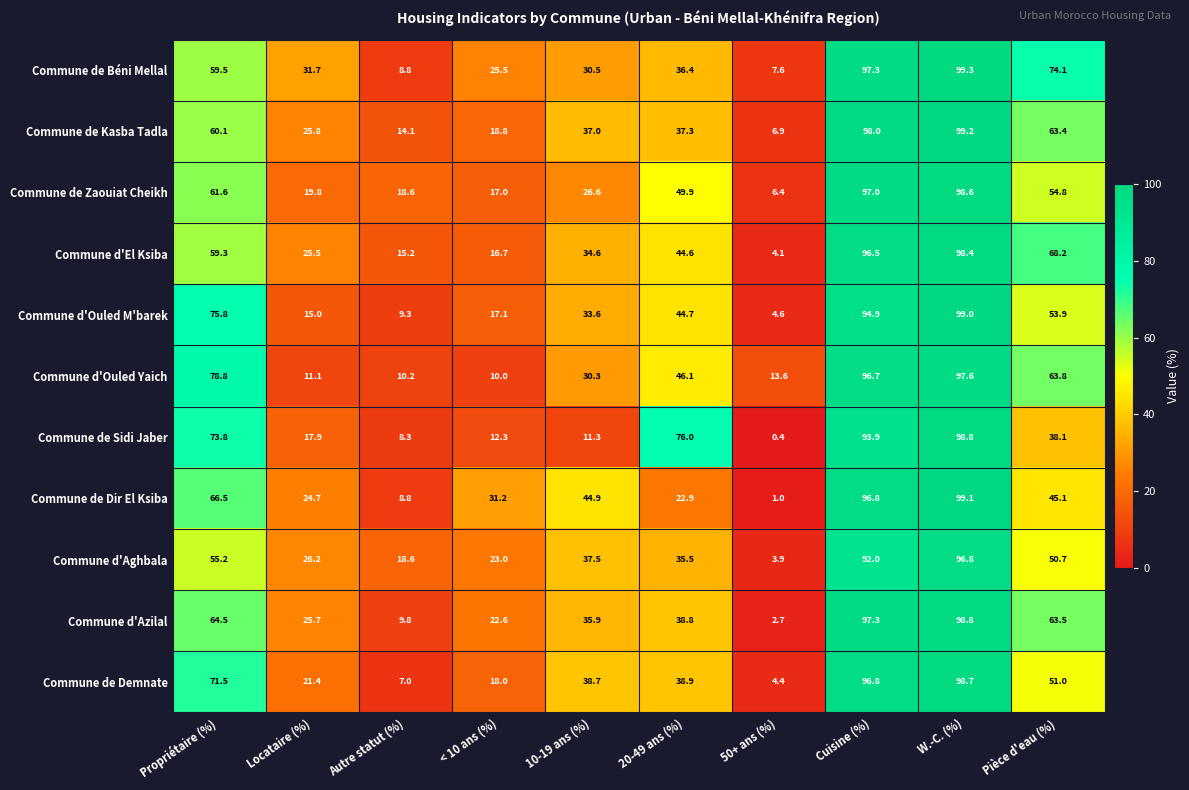

List the labels in order of Commune de Dir El Ksiba value, smallest first.

50+ ans (%), Autre statut (%), 20-49 ans (%), Locataire (%), < 10 ans (%), 10-19 ans (%), Pièce d'eau (%), Propriétaire (%), Cuisine (%), W.-C. (%)